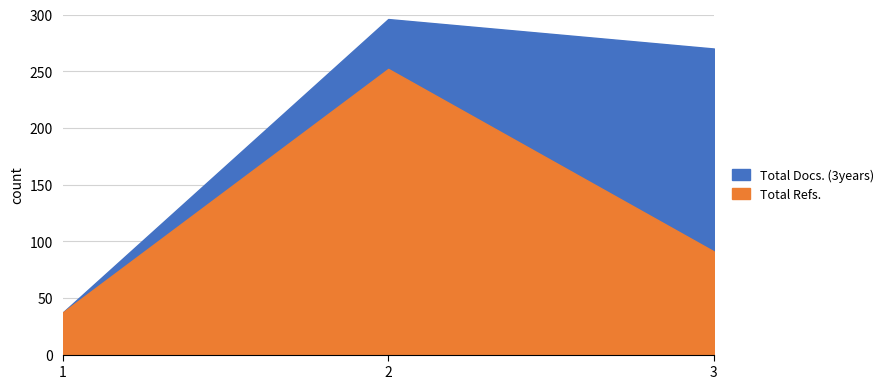

Rank the categories by value from highest to lowest.

2, 3, 1